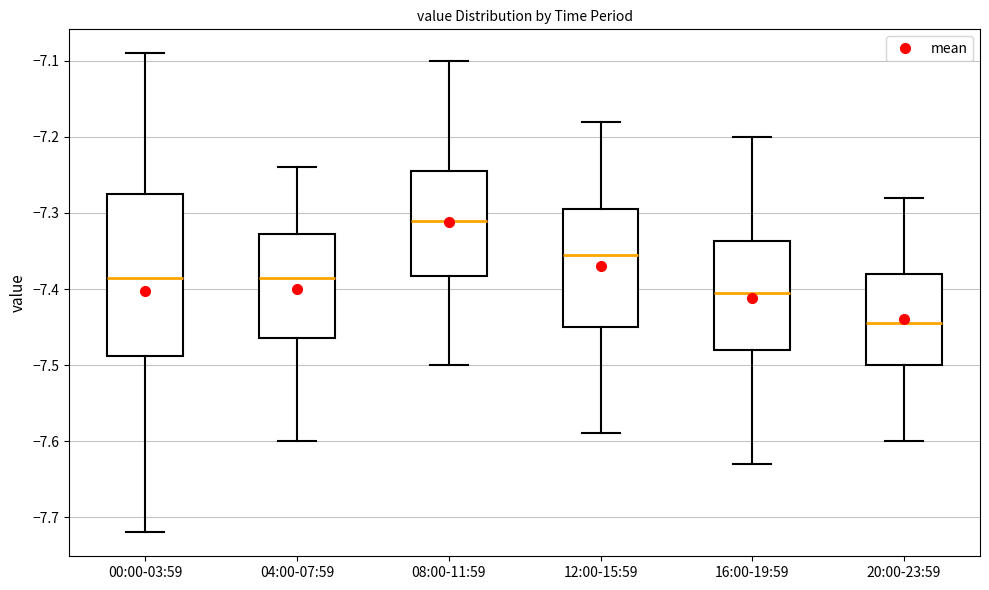

Where is the lower edge of the box for 12:00-15:59 on the y-axis? The values are not printed on the chart, so give them approximately, as read against the axis.

-7.45